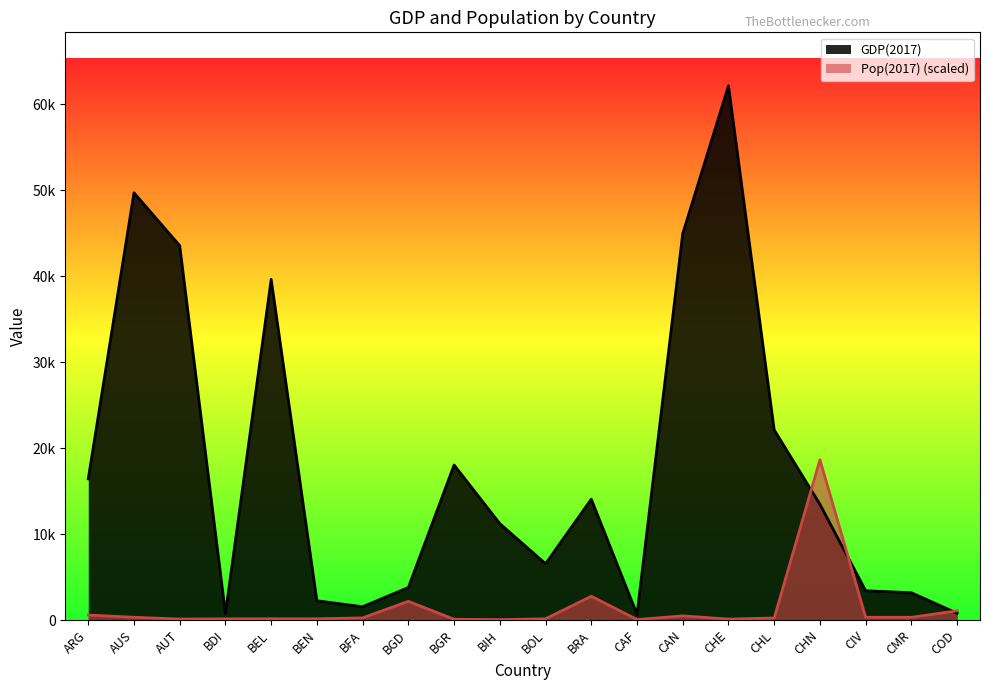

Where does the GDP(2017) series first go above 13464?

ARG